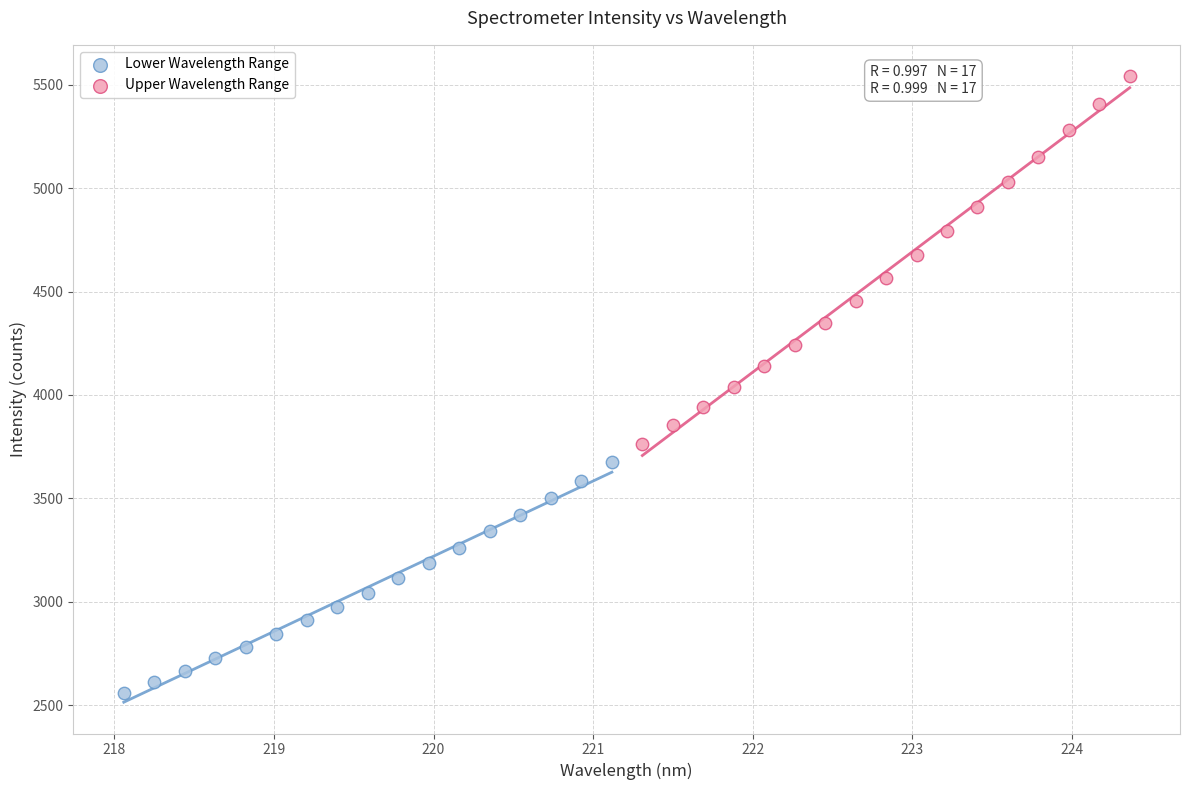

Which series contains the lowest Y value?

Lower Wavelength Range